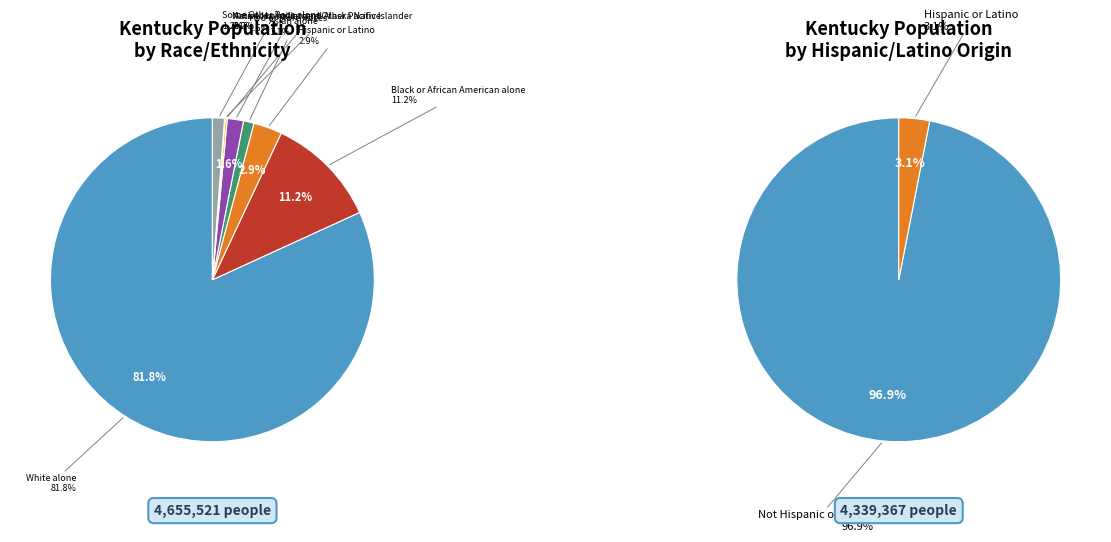

What is the change in value from Black or African American alone to Hispanic or Latino?

-388002